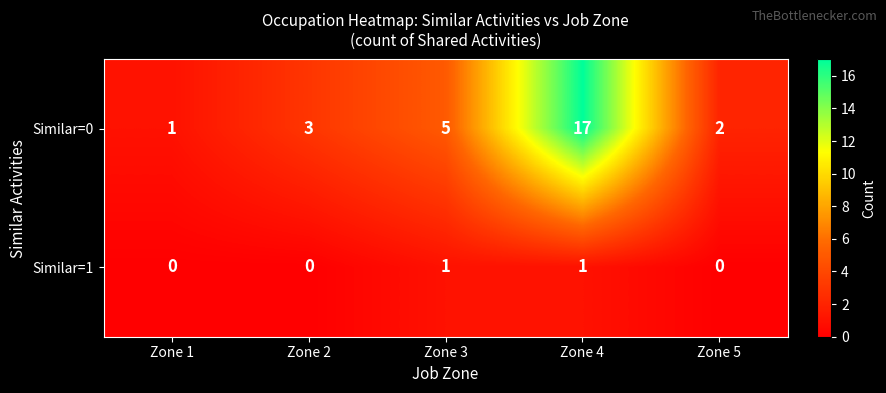

At Zone 2, list the series in order from smallest to largest.

Similar=1, Similar=0